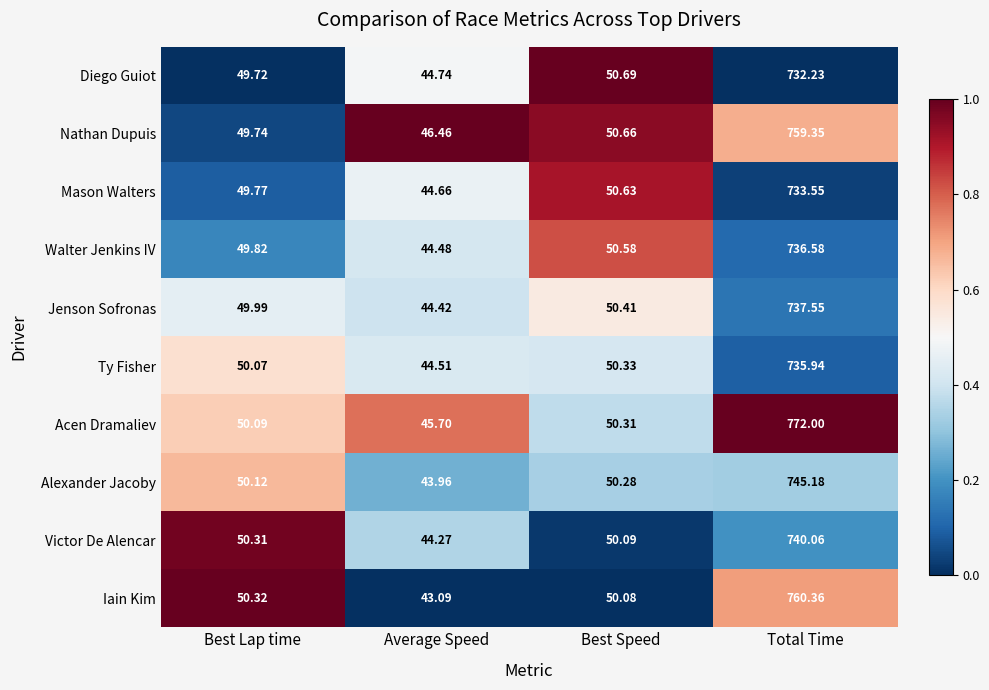

Which series has the largest range (max minus min)?

Acen Dramaliev